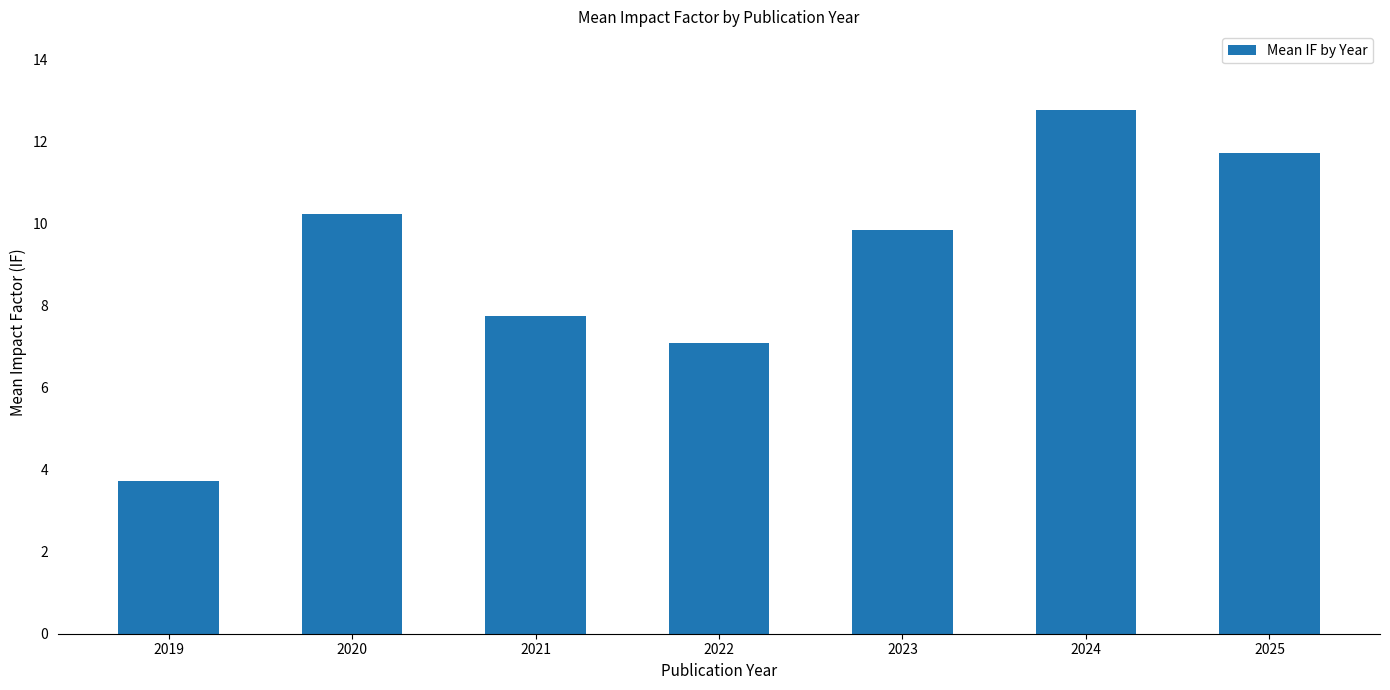

The value at 2022 is 10.8. True or false?

False